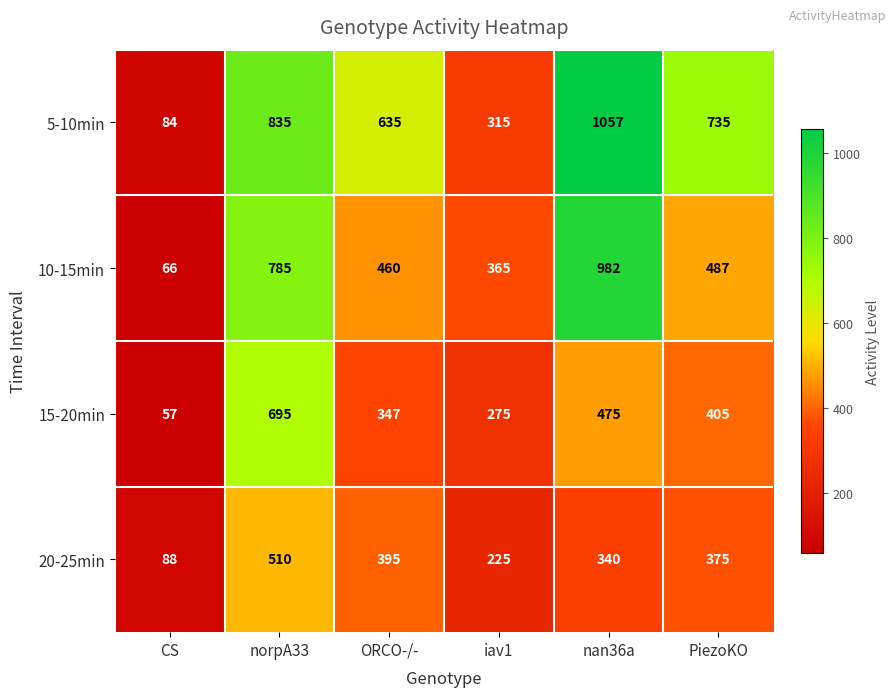

The value of 20-25min at iav1 is 392. True or false?

False